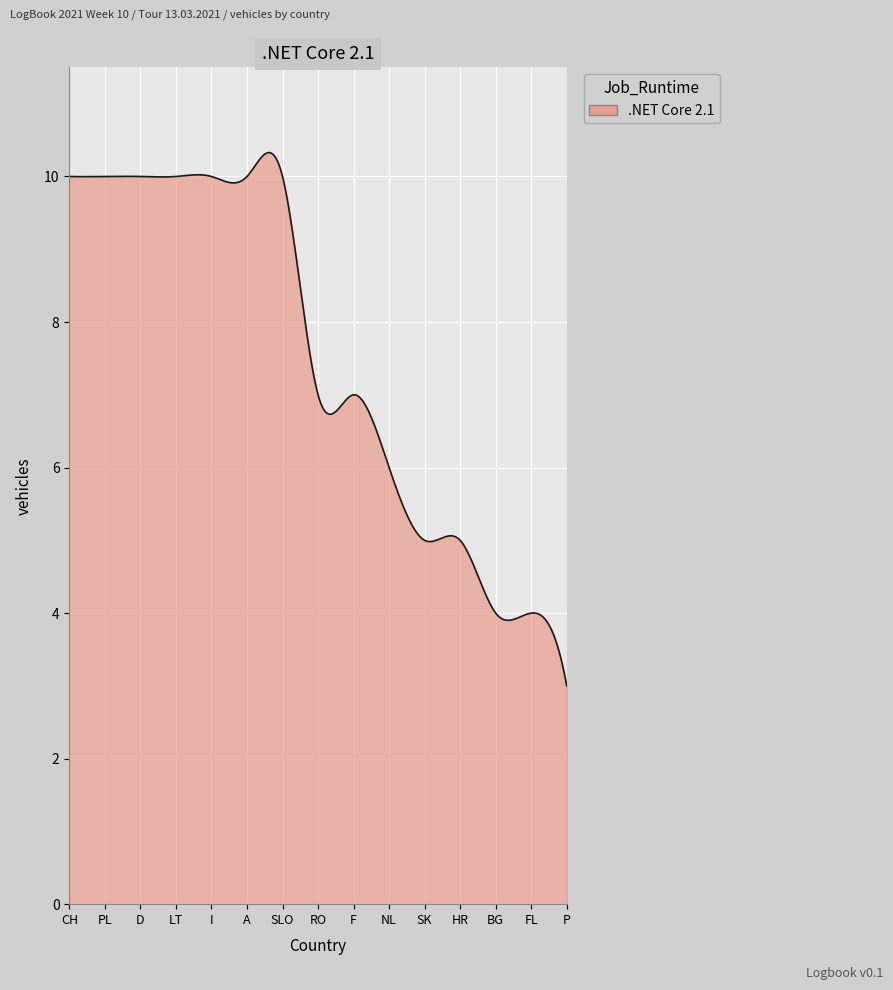

What is the smallest value displayed?

3.0